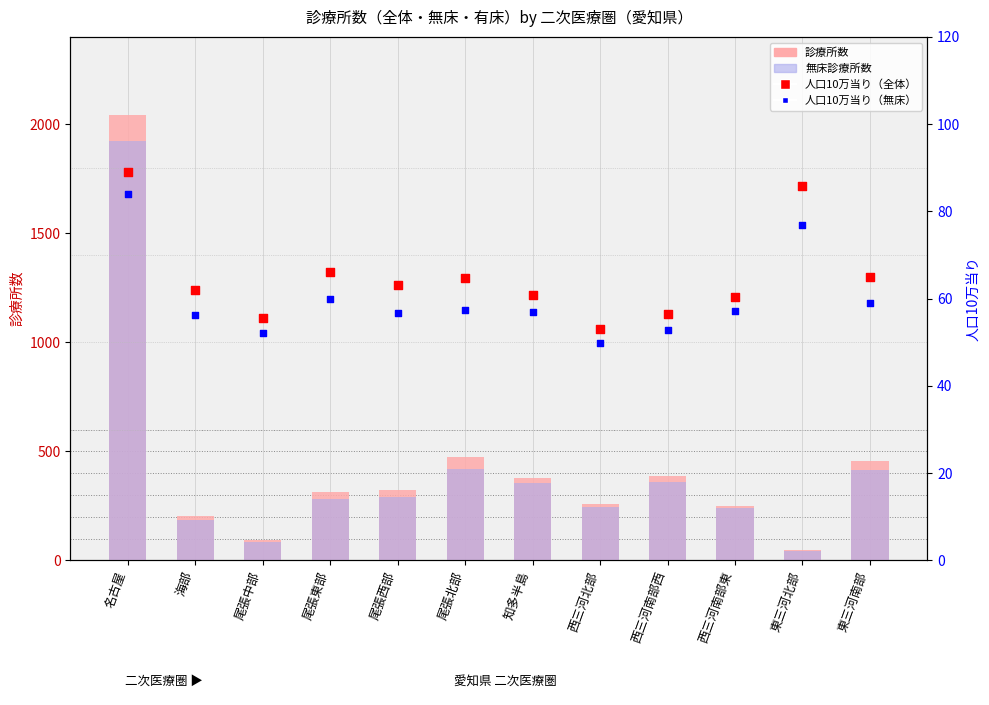

What are all the series names shown in the legend?

診療所数, 無床診療所数, 人口10万当り（全体）, 人口10万当り（無床）